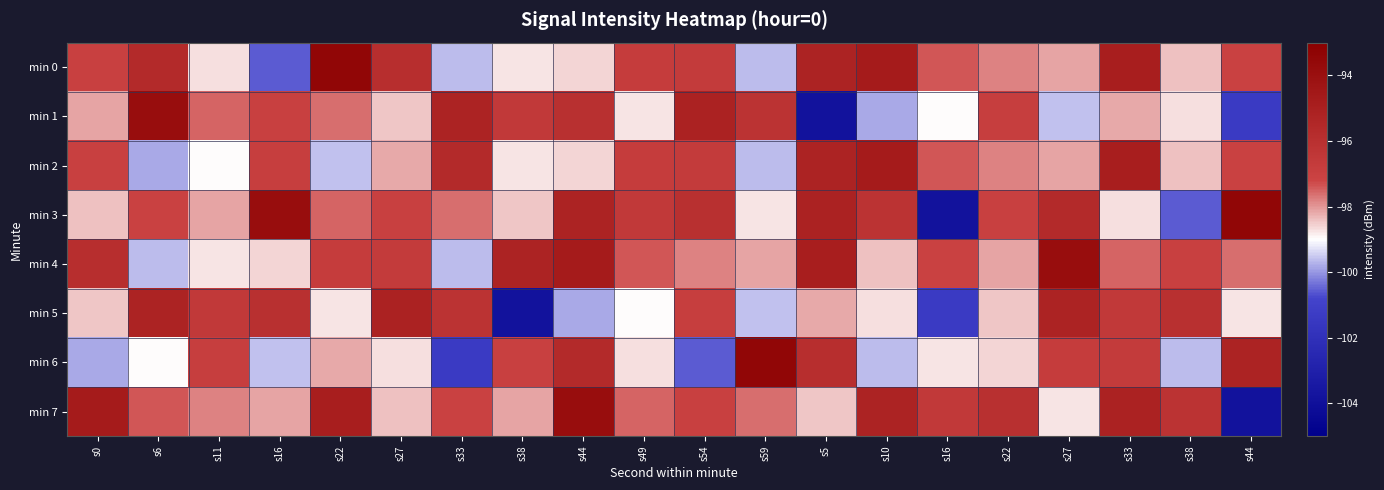

Which series has the largest range (max minus min)?

min 3